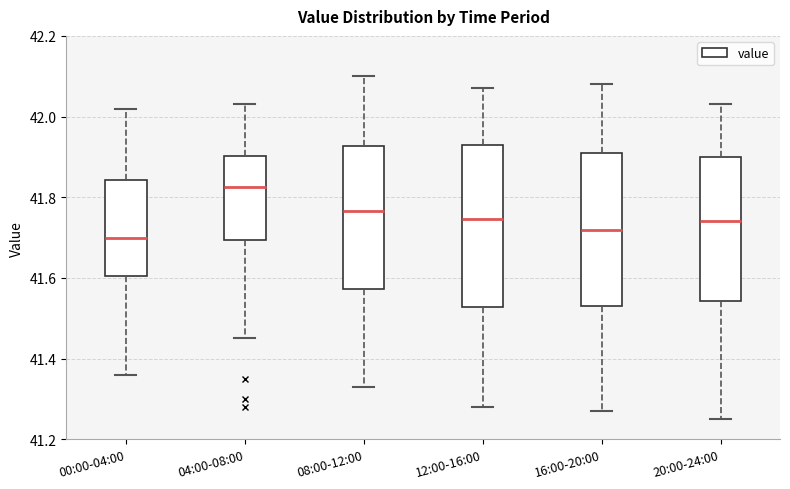

Where is the upper edge of the box for 16:00-20:00 on the y-axis? The values are not printed on the chart, so give them approximately, as read against the axis.

41.92